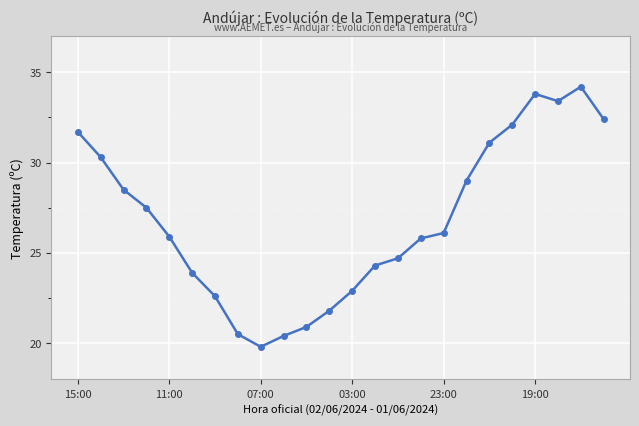

Reading right to left, list all the values displayed in this chart.

32.4	34.2	33.4	33.8	32.1	31.1	29.0	26.1	25.8	24.7	24.3	22.9	21.8	20.9	20.4	19.8	20.5	22.6	23.9	25.9	27.5	28.5	30.3	31.7